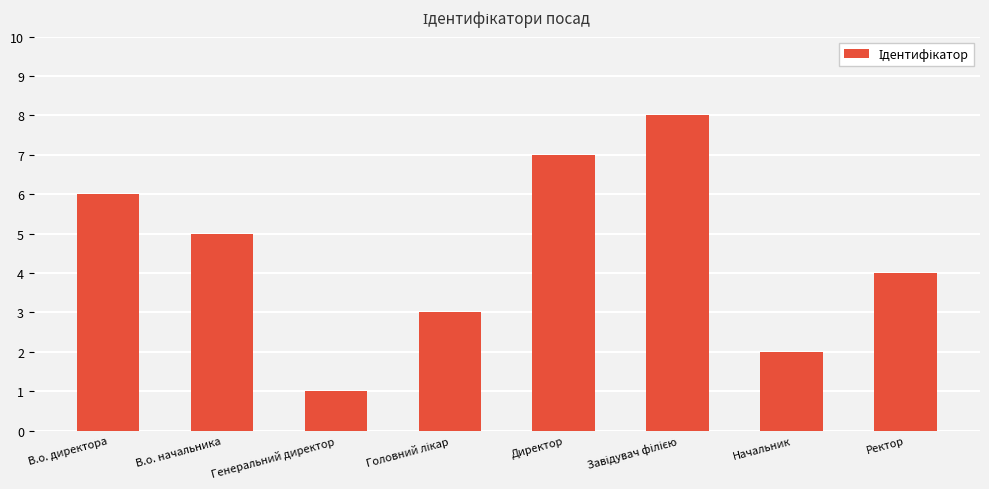

What is the approximate value at В.о. директора?

6